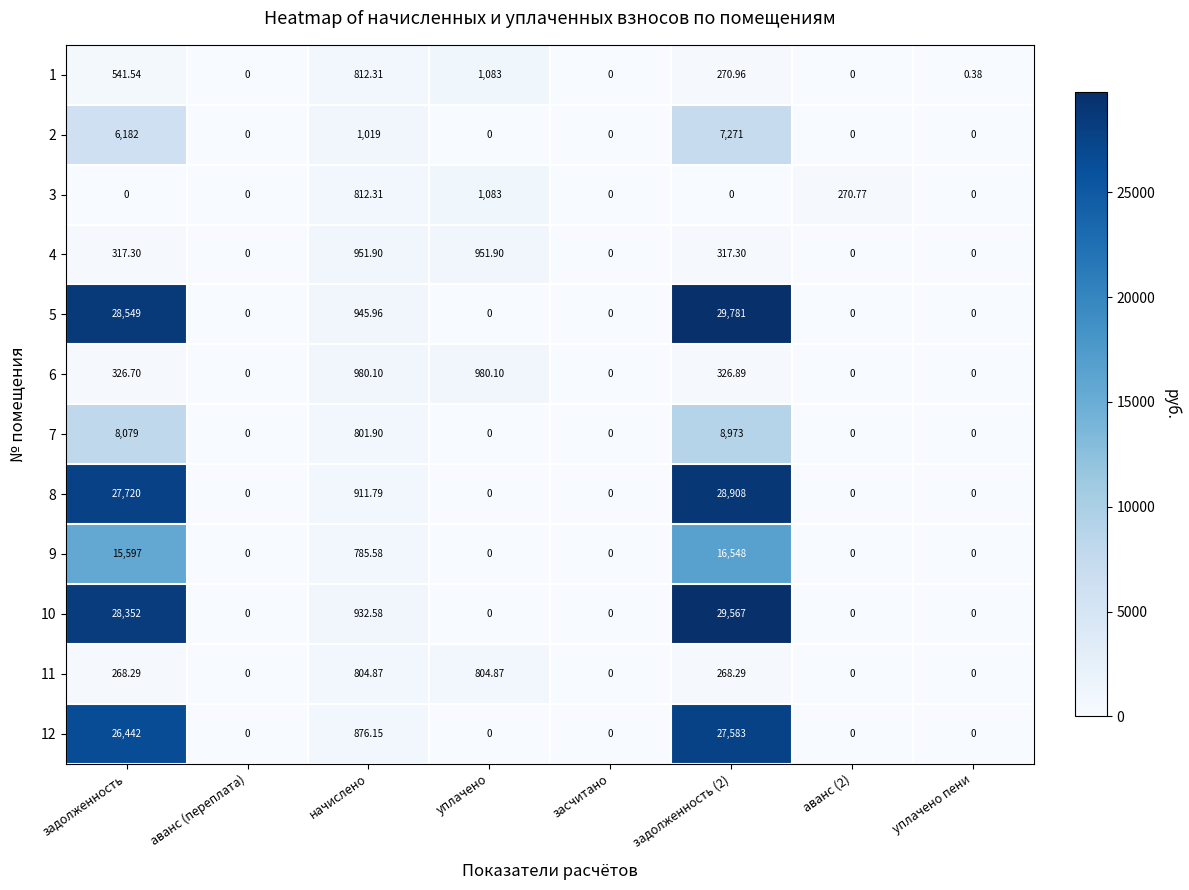

At which label is 8 closest to 14454?

задолженность